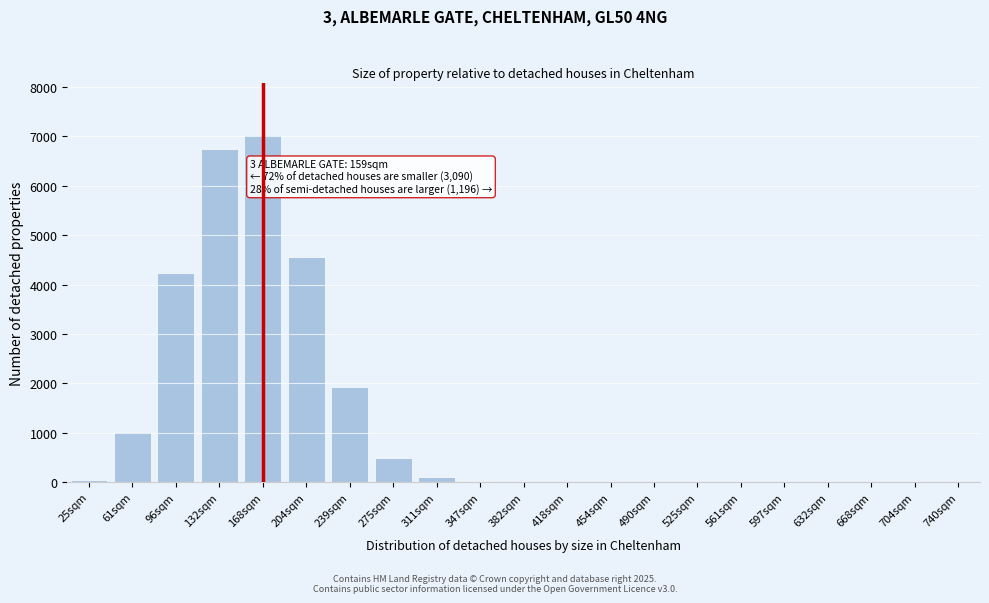

Where is the data nearest to the value 3517?

96sqm